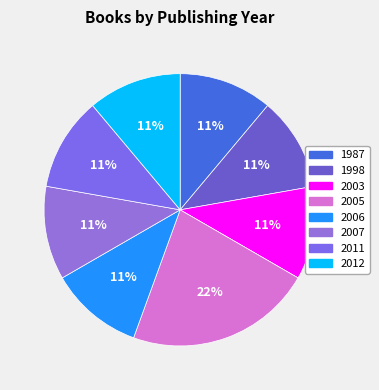

What is the largest slice in the pie chart?

2005